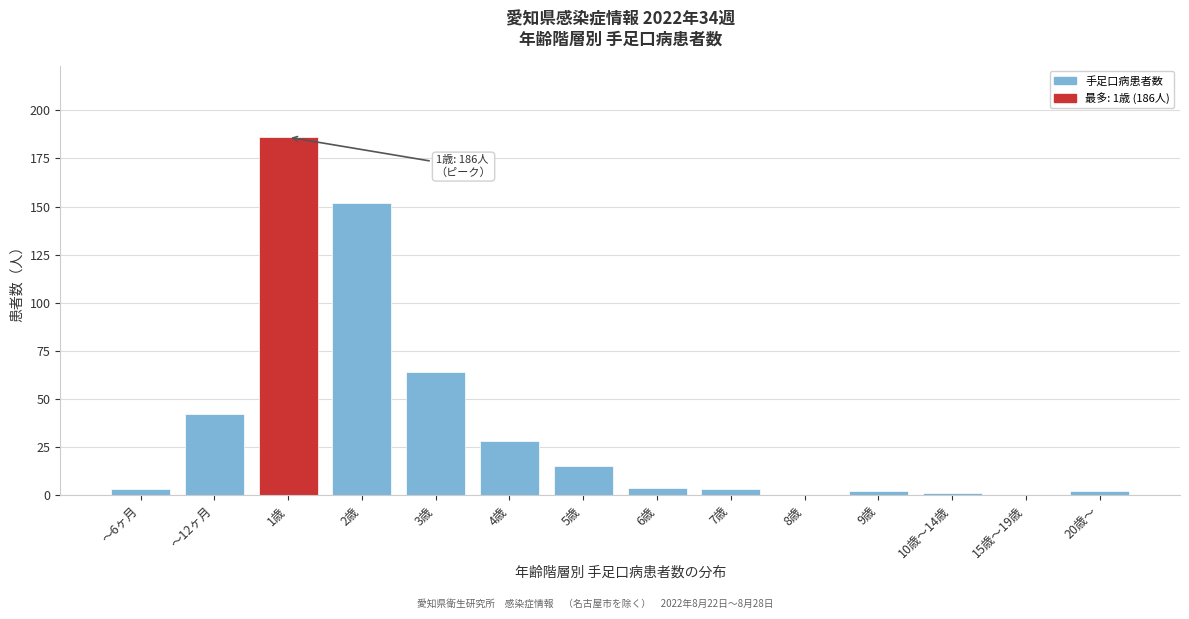

Reading left to right, list all the values displayed in this chart.

～6ヶ月=3	～12ヶ月=42	1歳=186	2歳=152	3歳=64	4歳=28	5歳=15	6歳=4	7歳=3	8歳=0	9歳=2	10歳～14歳=1	15歳～19歳=0	20歳～=2